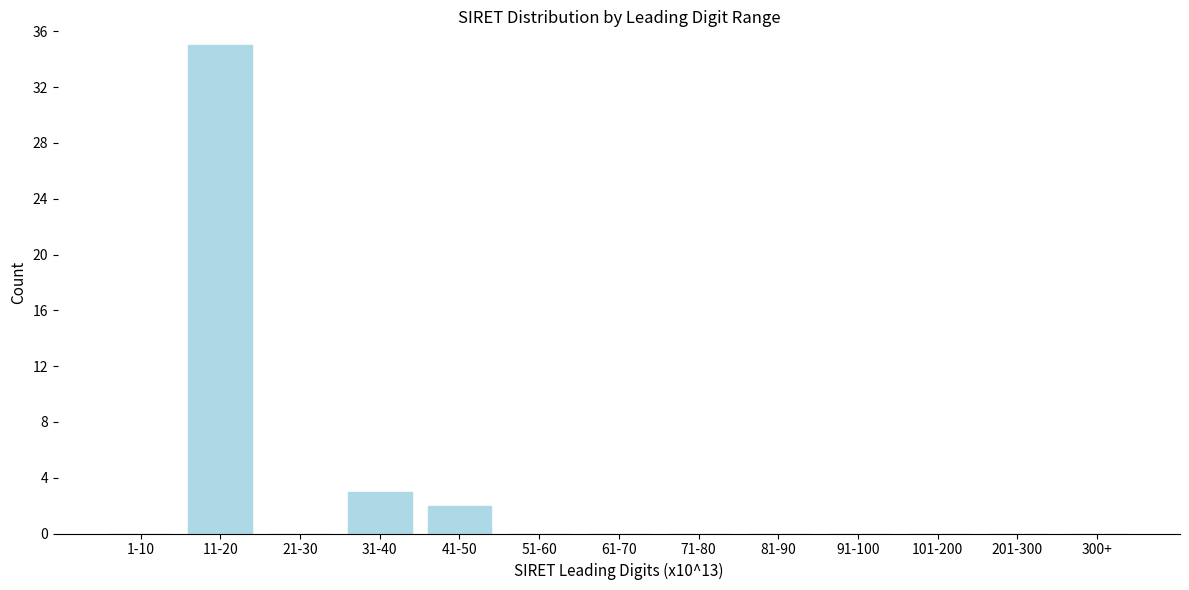

Reading right to left, transcribe all the data shown in this chart.

300+=0	201-300=0	101-200=0	91-100=0	81-90=0	71-80=0	61-70=0	51-60=0	41-50=2	31-40=3	21-30=0	11-20=35	1-10=0